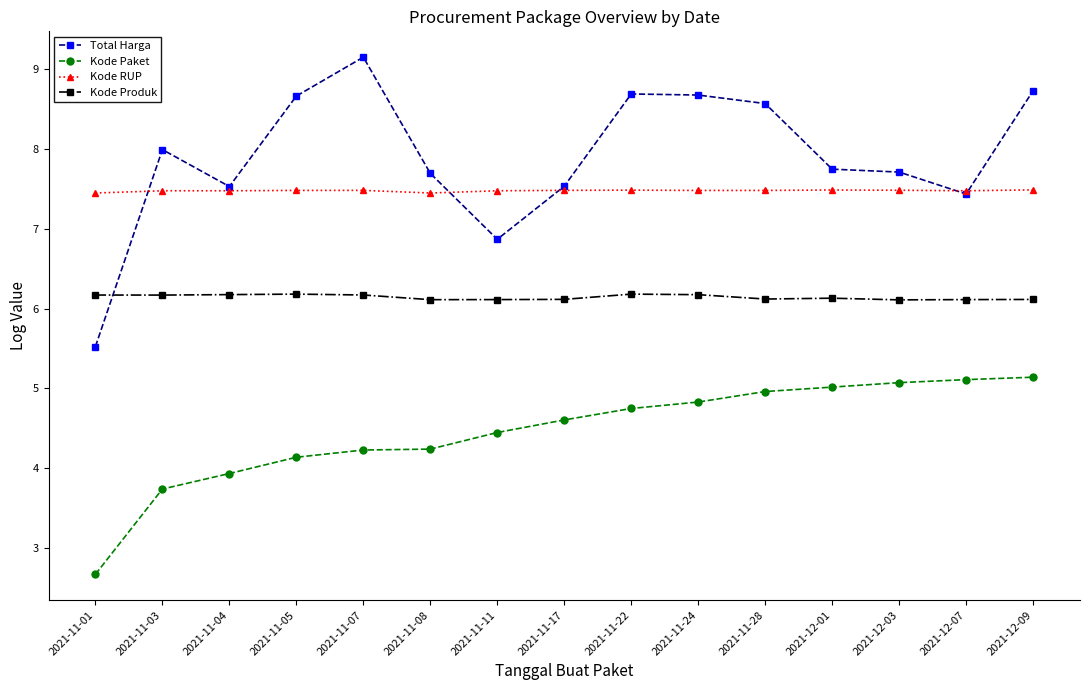

What are all the series names shown in the legend?

Total Harga, Kode Paket, Kode RUP, Kode Produk